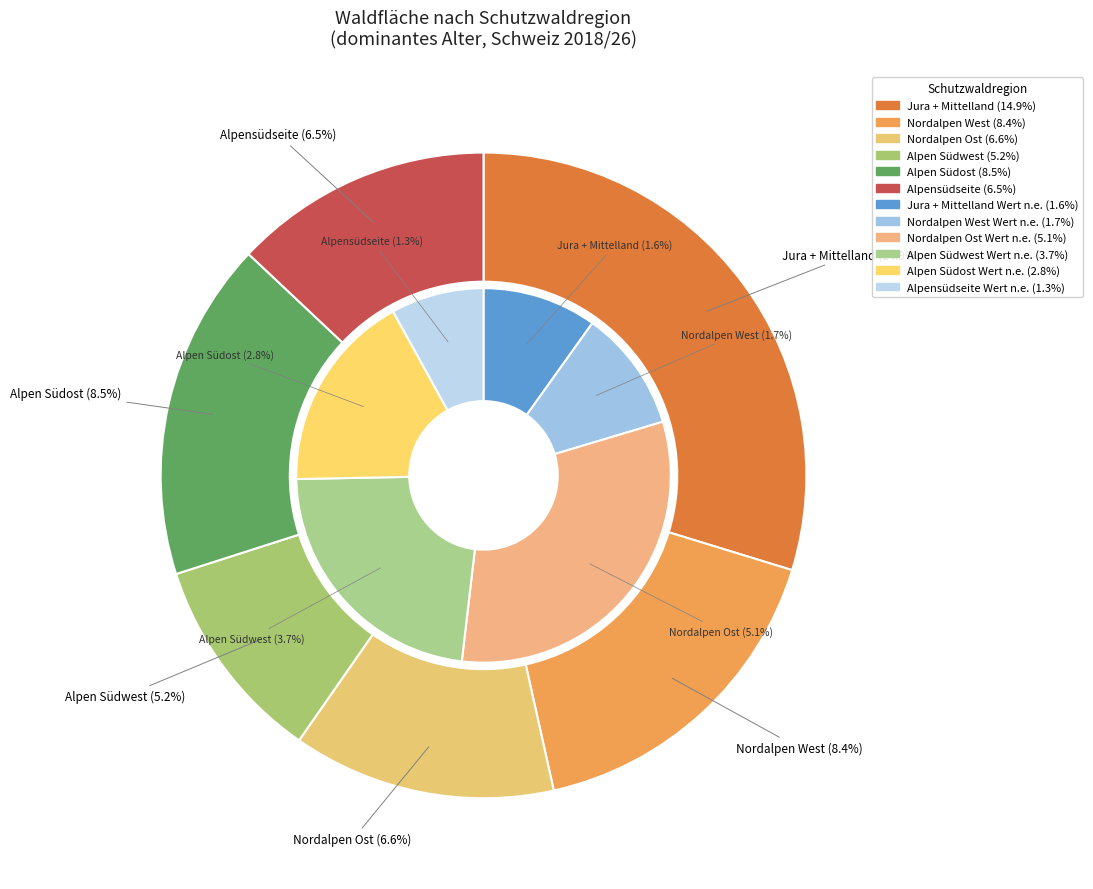

What portion of the pie excludes Alpen Südost?

83.0%